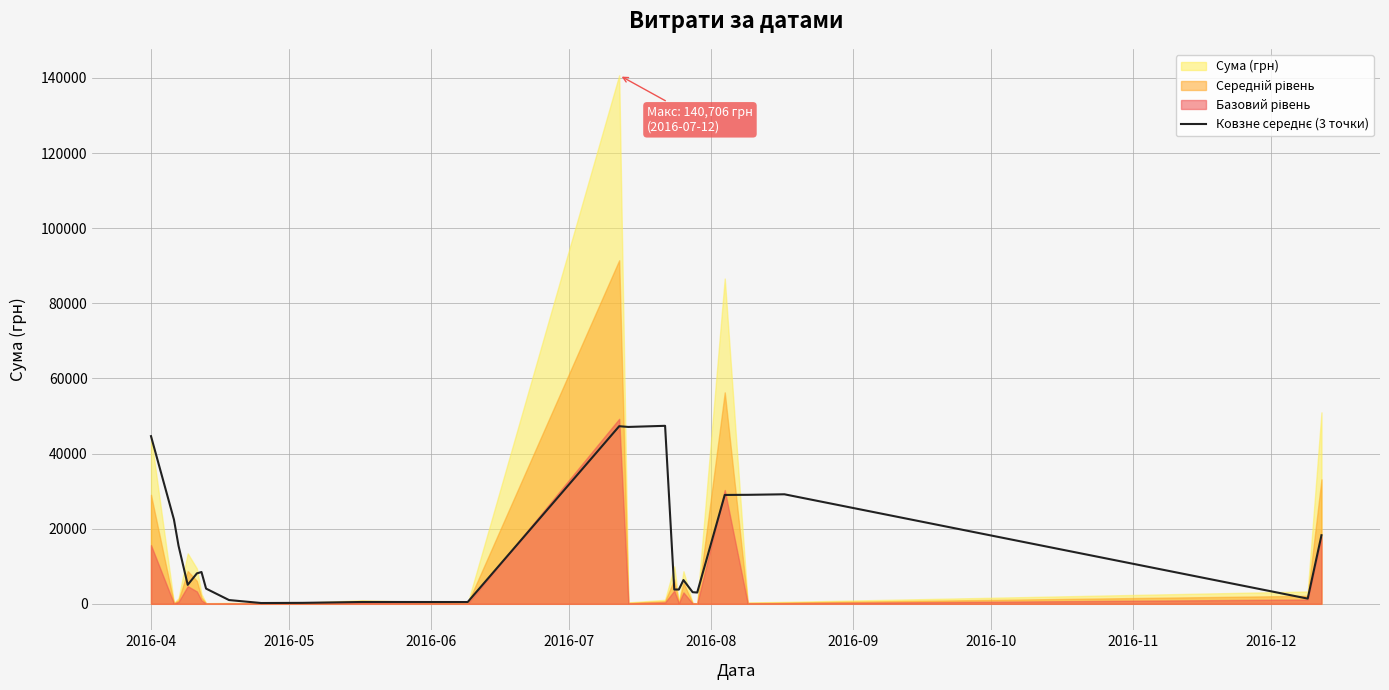

How many interior local valleys (lower than both neighbors) does the data have?

7